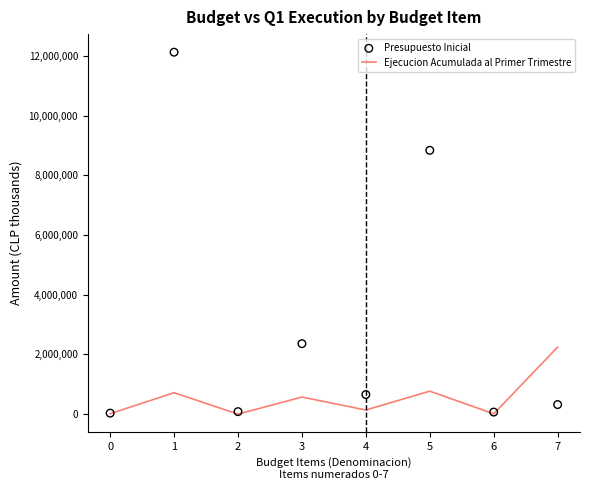

What are all the series names shown in the legend?

Ejecucion Acumulada al Primer Trimestre, Presupuesto Inicial